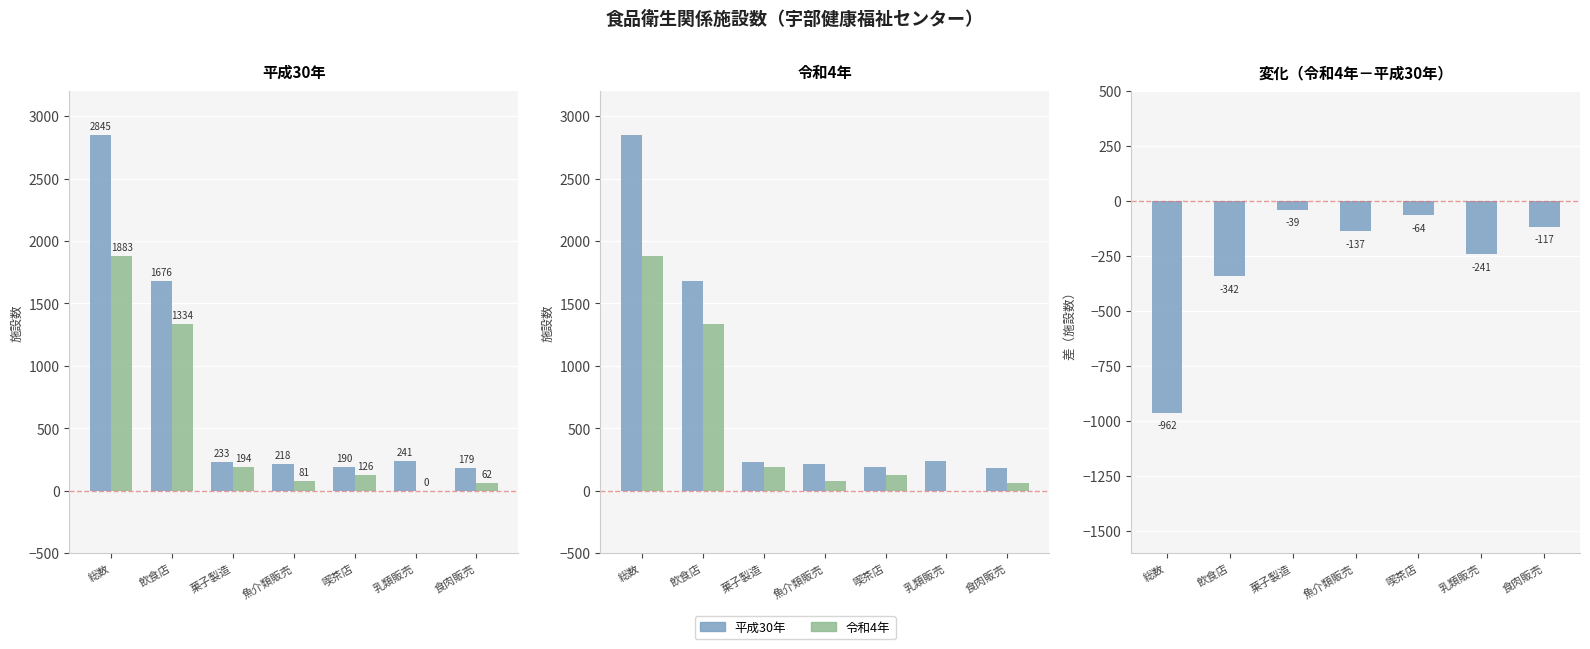

Count the number of data series in this chart.

2